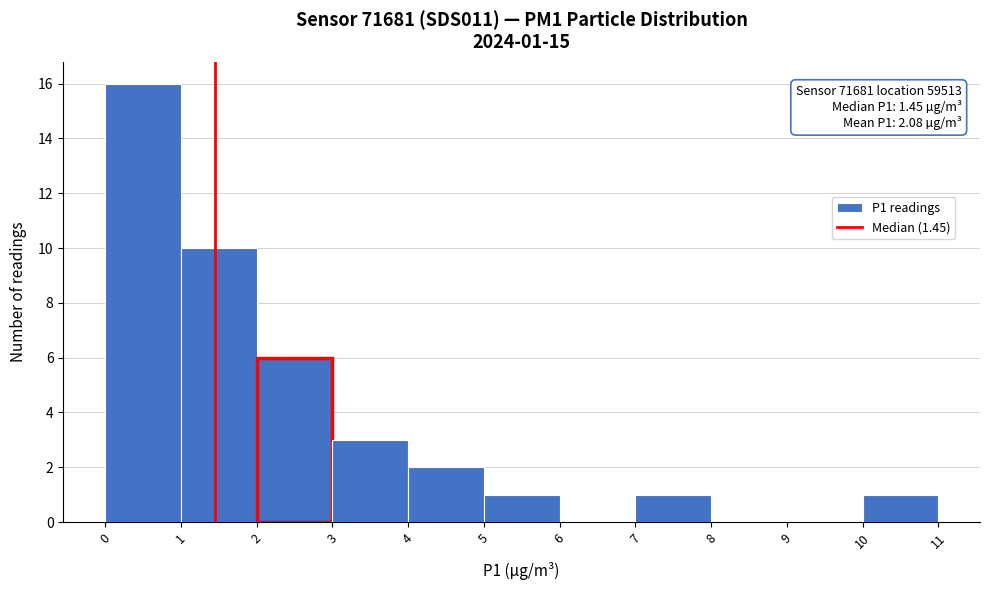

Which range on the x-axis has the tallest bar?

0 to 1